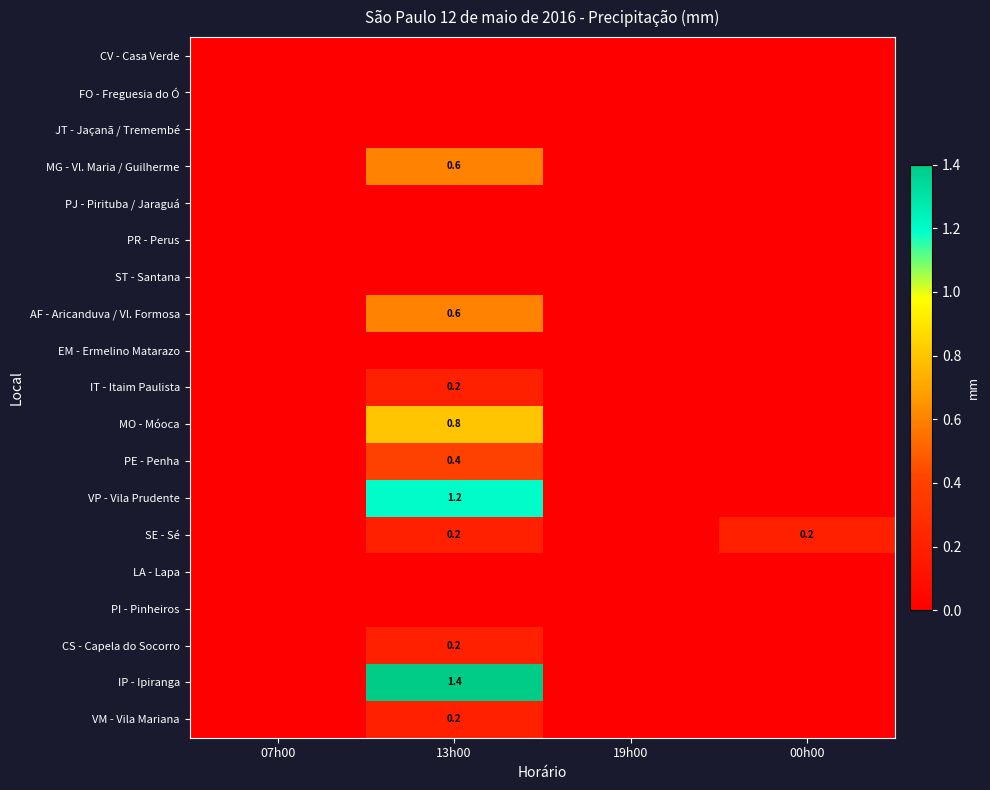

Is it true that SE - Sé equals 0.2 at 13h00?

True